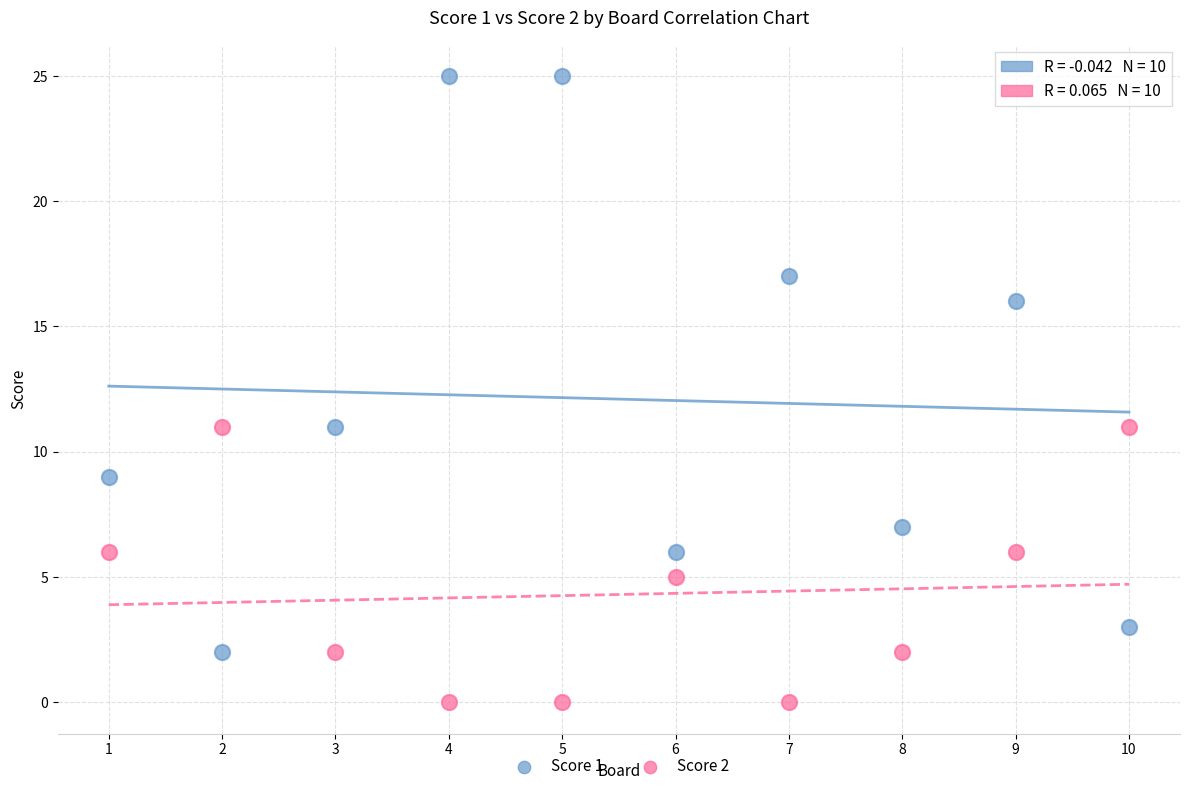

Across all data points, what is the range of X values (max minus min)?

9